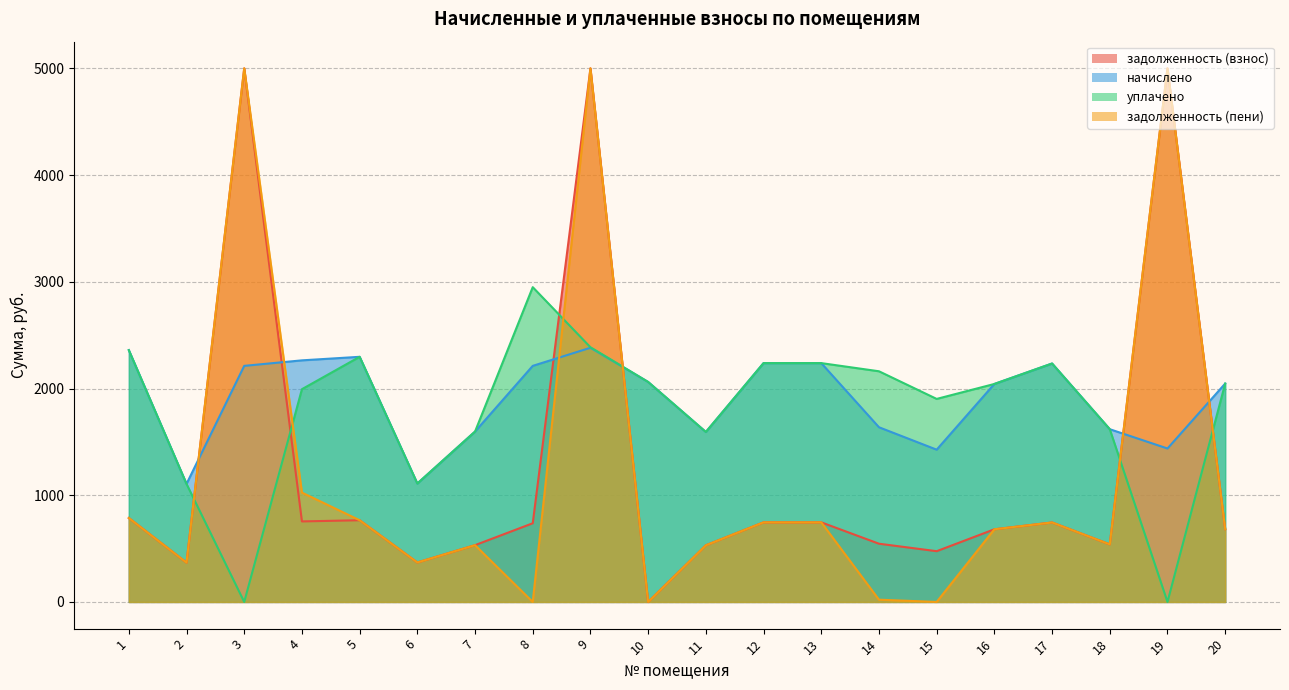

Which series has the largest total across all categories?

начислено